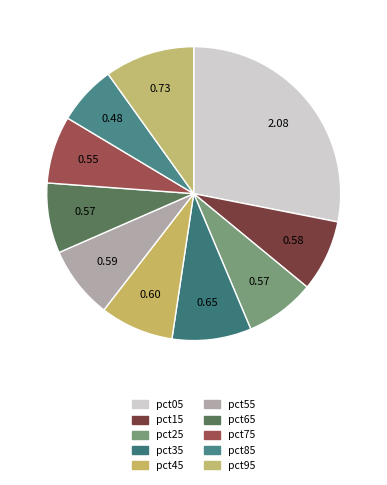

Which has a higher value, pct35 or pct45?

pct35